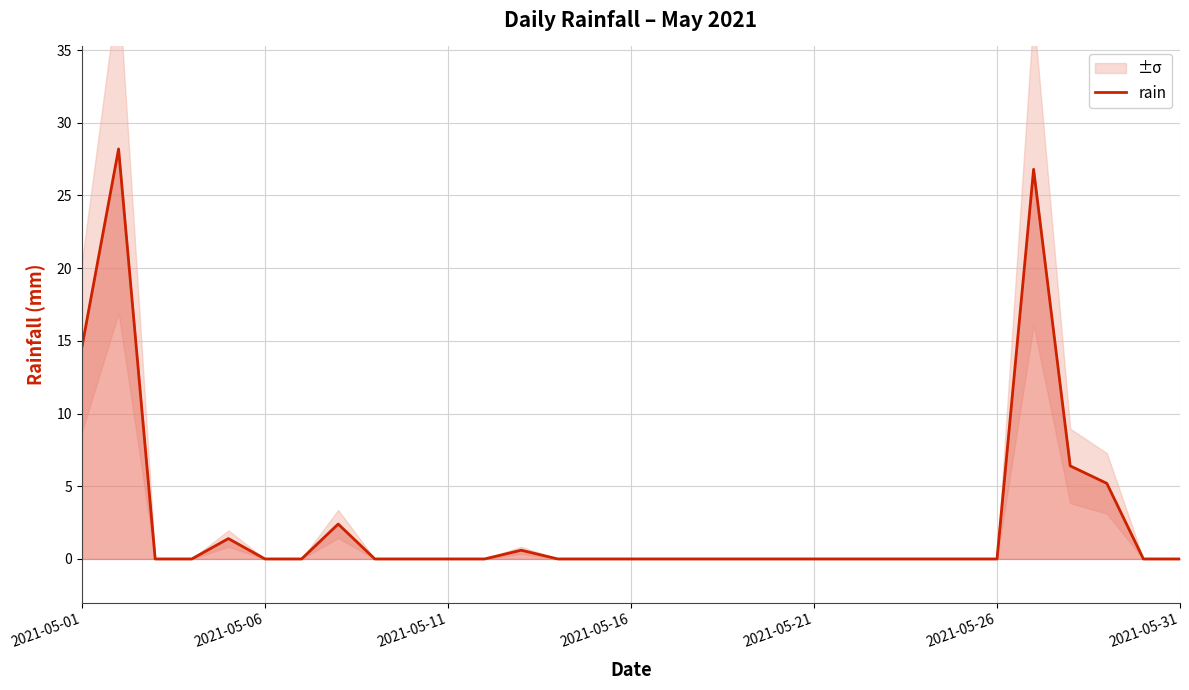

The rain series shows -14.5 at 2021-05-06. True or false?

False